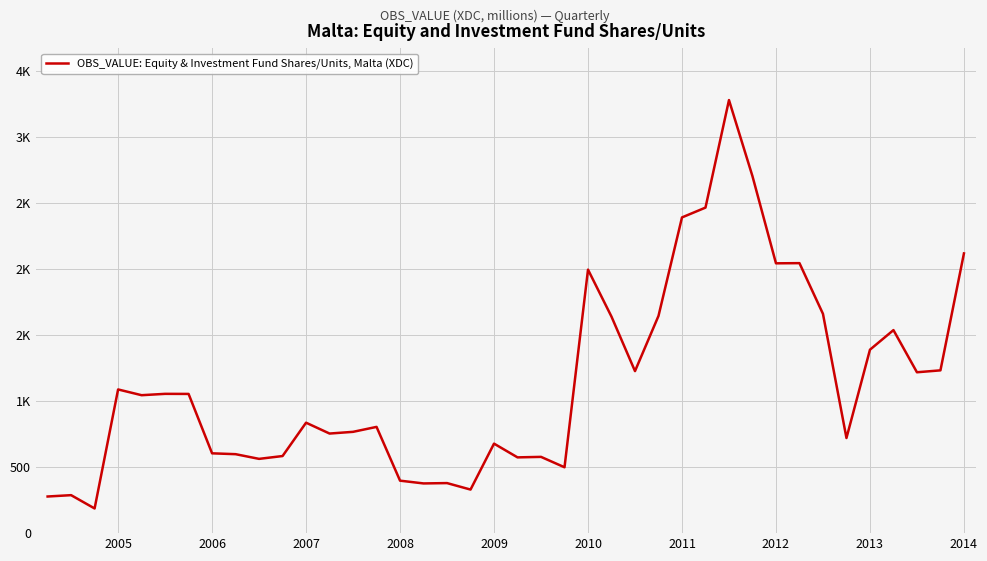

Does the chart have visible grid lines?

Yes